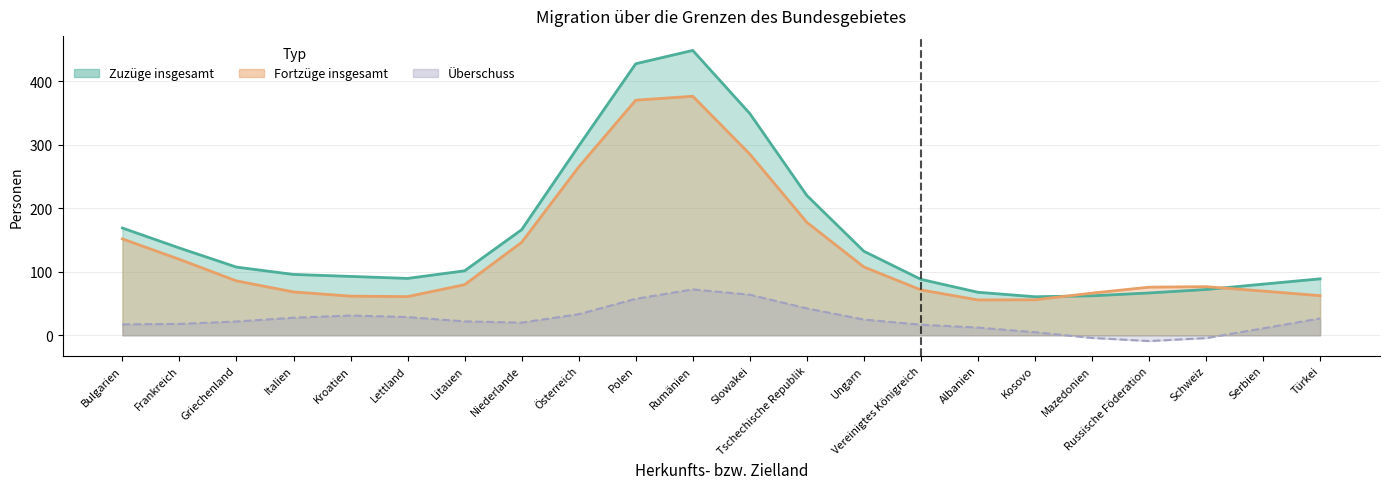

How many series are shown in this chart?

3